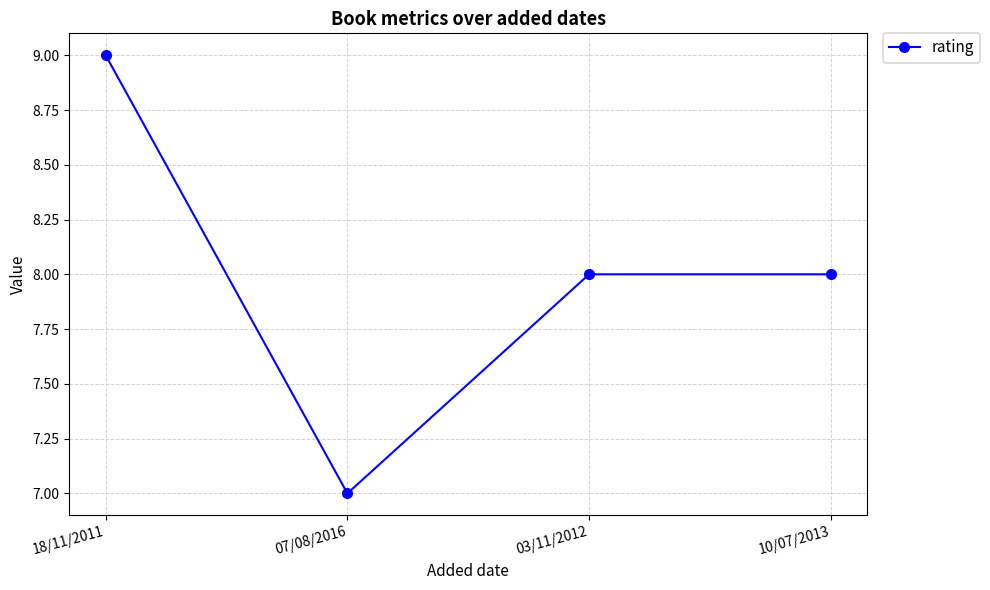

What is the label of the 3rd point from the left?

03/11/2012